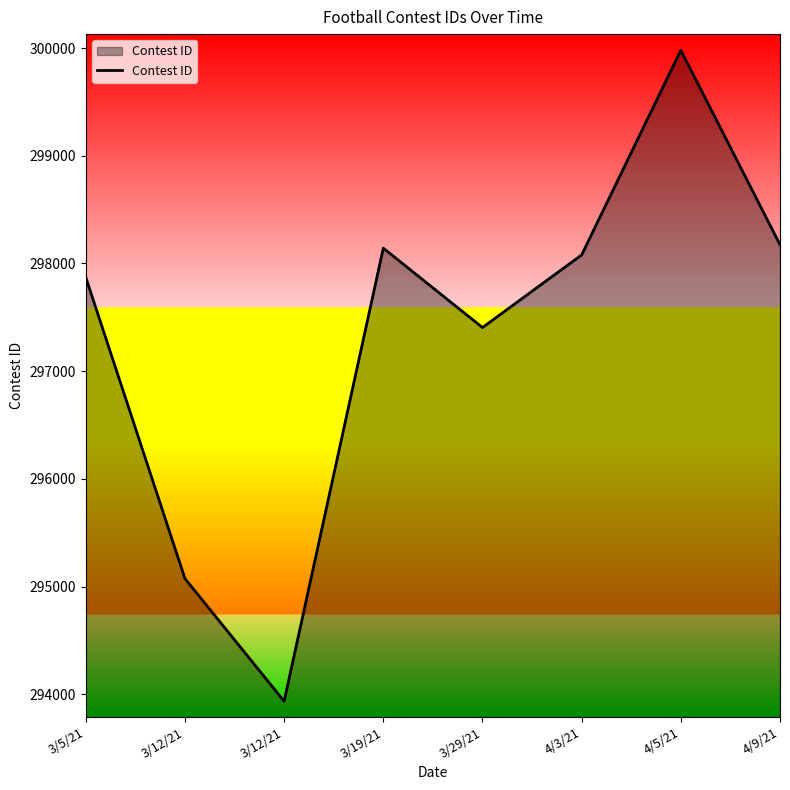

What is the change in value from 3/5/21 to 4/5/21?

+2108